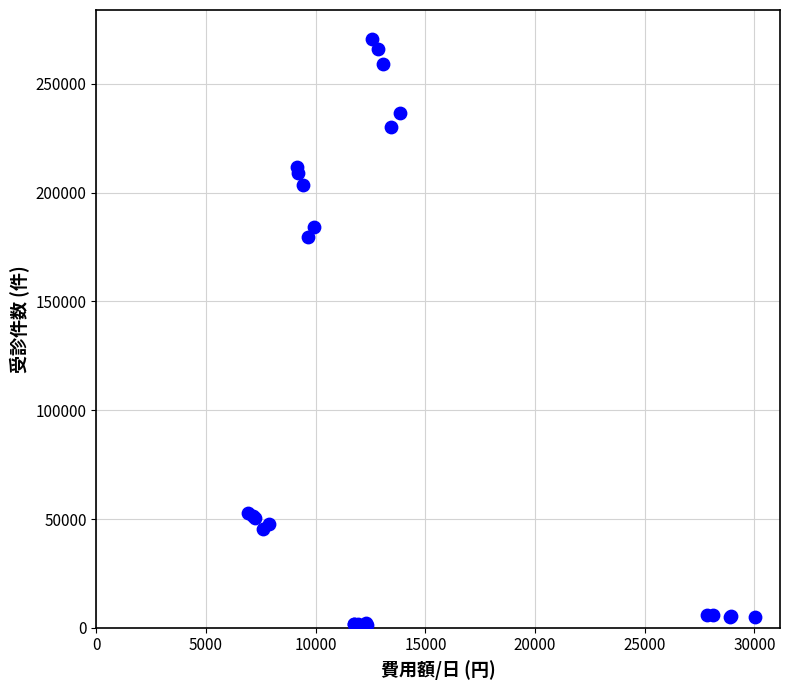

What Y value in the scatter plot is closest to 135996?

179675